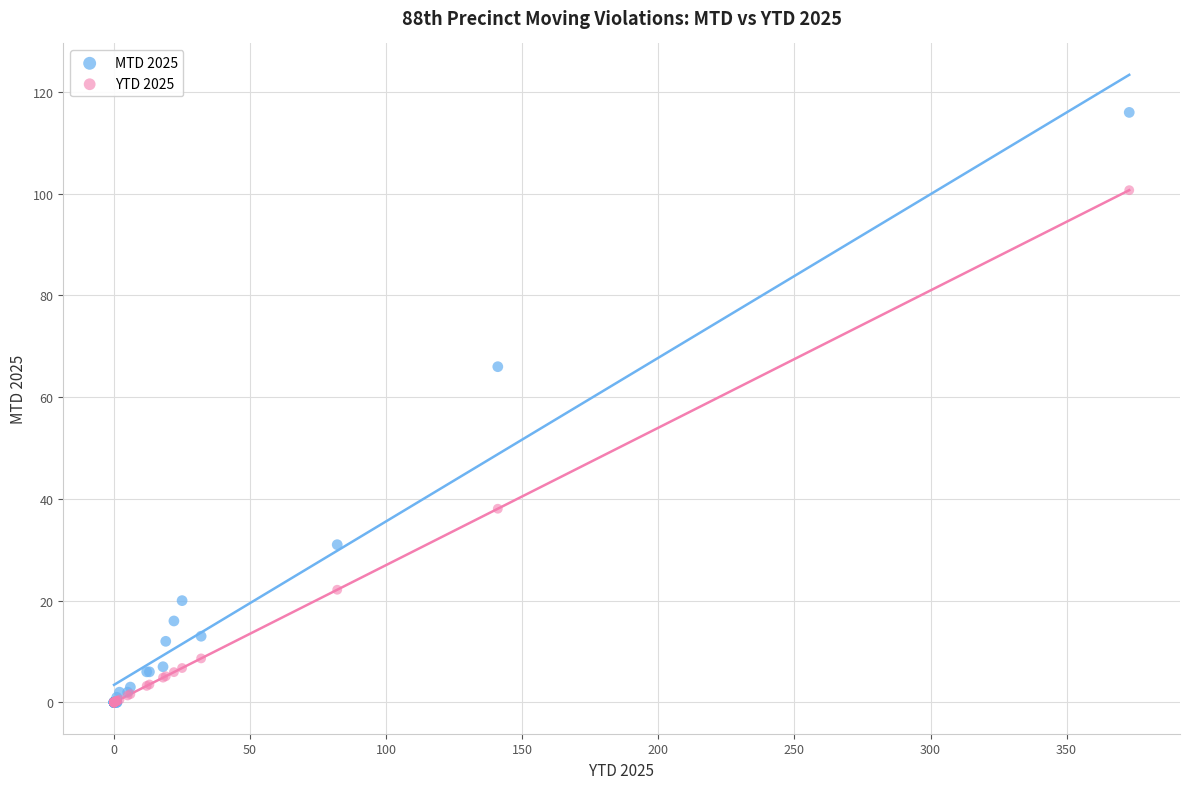

What are all the series names shown in the legend?

MTD 2025, YTD 2025